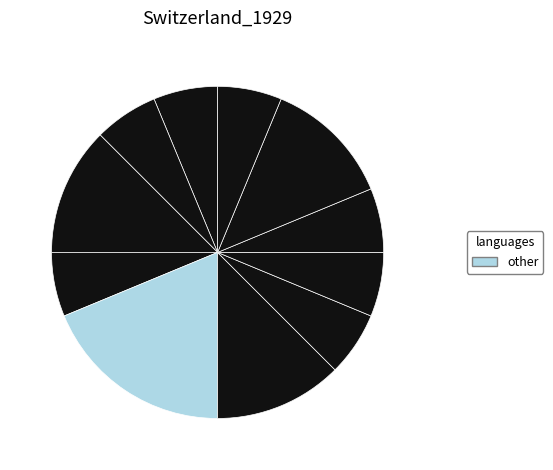

How many slices are in this pie chart?

11